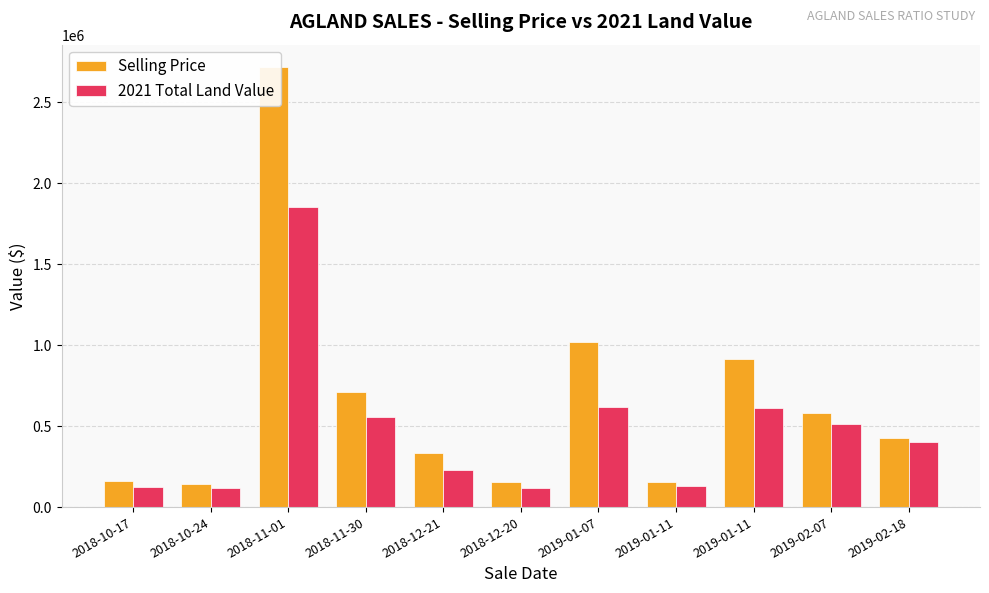

What is the sum of all Selling Price values?

7324295.8